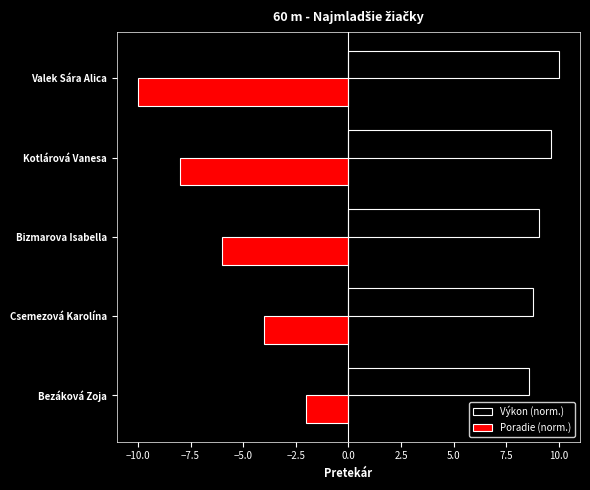

Rank the series at Bizmarova Isabella from lowest to highest value.

Poradie (norm.), Výkon (norm.)